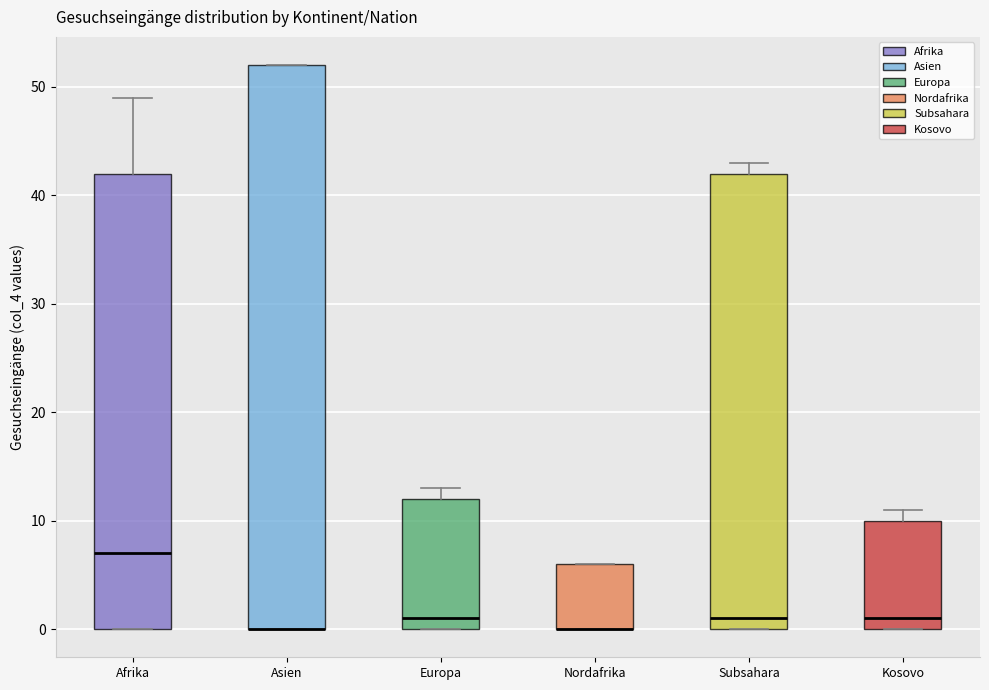

Reading left to right, read every box against the y-axis: the position of its median line, the range the box covers, and the ends of its whiskers. The values are not printed on the chart, so give them approximately, as read against the axis.

Afrika: median 7, box 0 to 42, whiskers 0 to 49
Asien: median 0 (drawn on the box's lower edge), box 0 to 52, whiskers 0 to 52
Europa: median 1, box 0 to 12, whiskers 0 to 13
Nordafrika: median 0 (drawn on the box's lower edge), box 0 to 6, whiskers 0 to 6
Subsahara: median 1, box 0 to 42, whiskers 0 to 43
Kosovo: median 1, box 0 to 10, whiskers 0 to 11